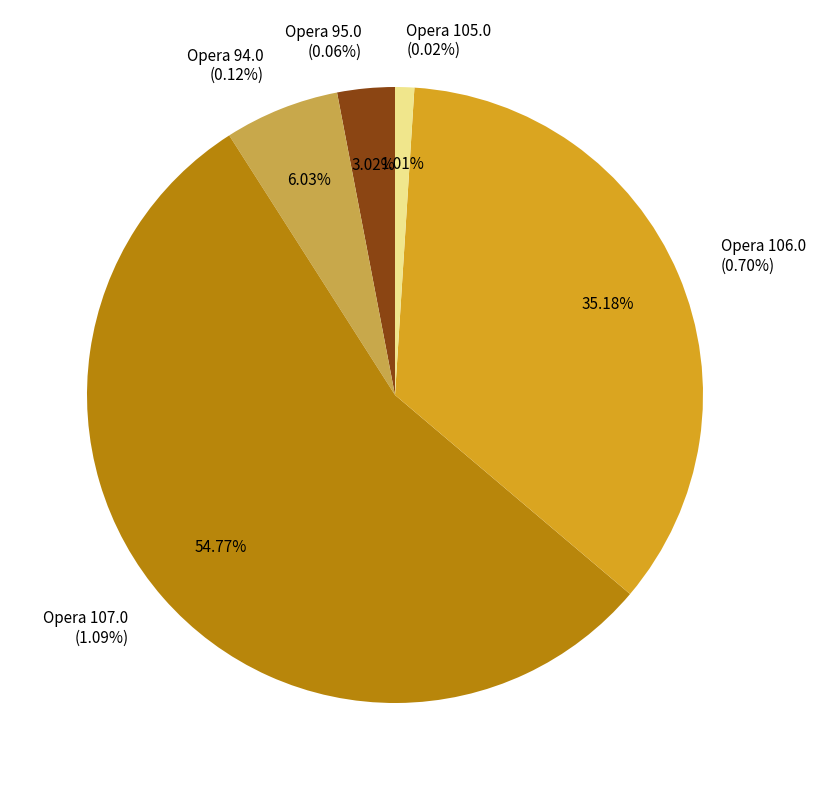

Count the number of slices in the pie.

7